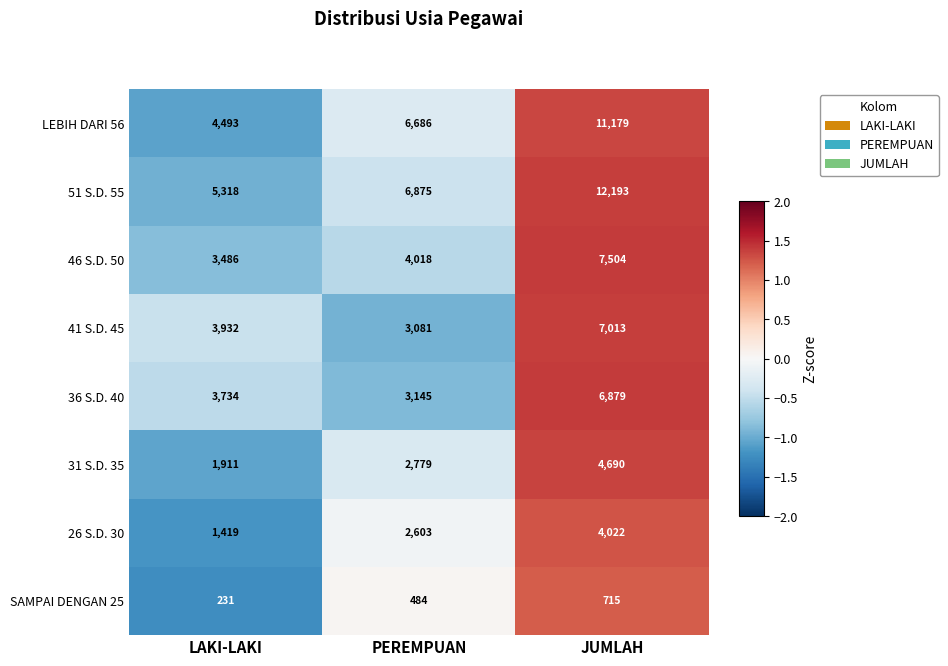

Which series has the largest total across all categories?

51 S.D. 55